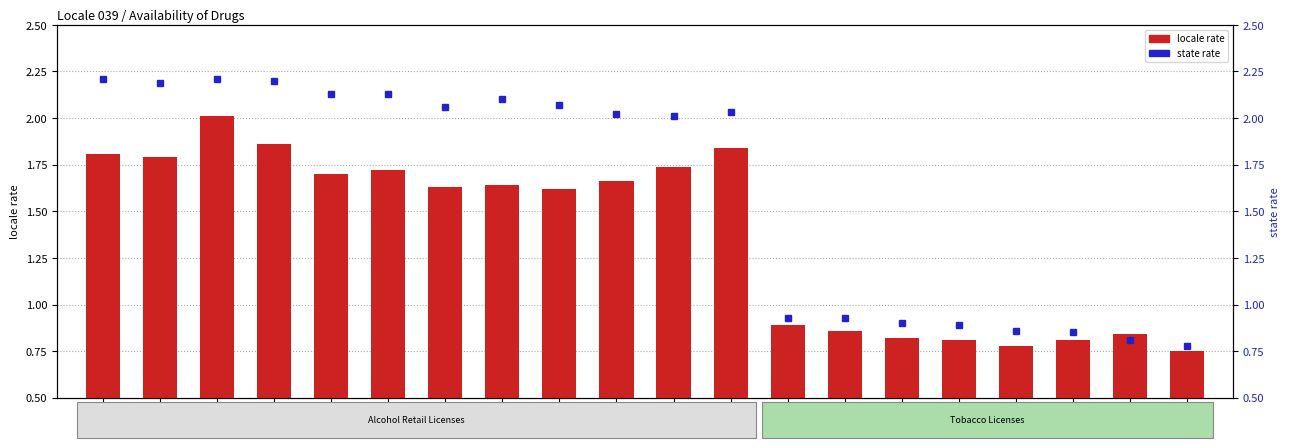

Reading left to right, what are all the values shown in this chart?

locale rate: 2012=1.8	2013=1.8	2014=2.0	2015=1.9	2016=1.7	2017=1.7	2018=1.6	2019=1.6	2020=1.6	2021=1.7	2022=1.7	2023=1.8	2012=0.9	2013=0.9	2014=0.8	2015=0.8	2016=0.8	2017=0.8	2018=0.8	2019=0.8
state rate: 2012=2.2	2013=2.2	2014=2.2	2015=2.2	2016=2.1	2017=2.1	2018=2.1	2019=2.1	2020=2.1	2021=2.0	2022=2.0	2023=2.0	2012=0.9	2013=0.9	2014=0.9	2015=0.9	2016=0.9	2017=0.8	2018=0.8	2019=0.8